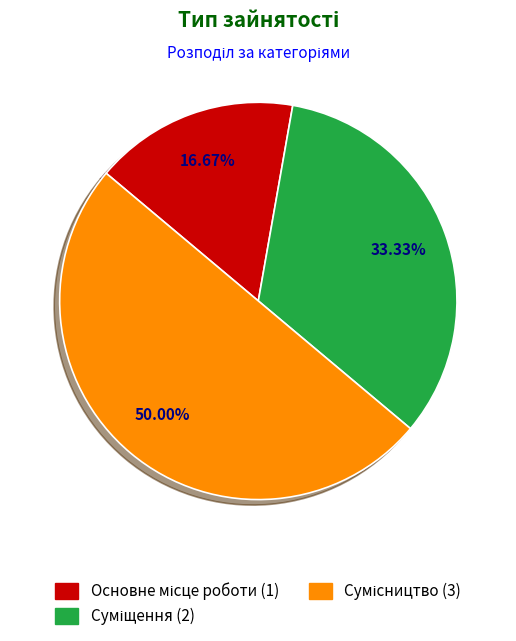

Is Сумісництво the majority of the pie?

No